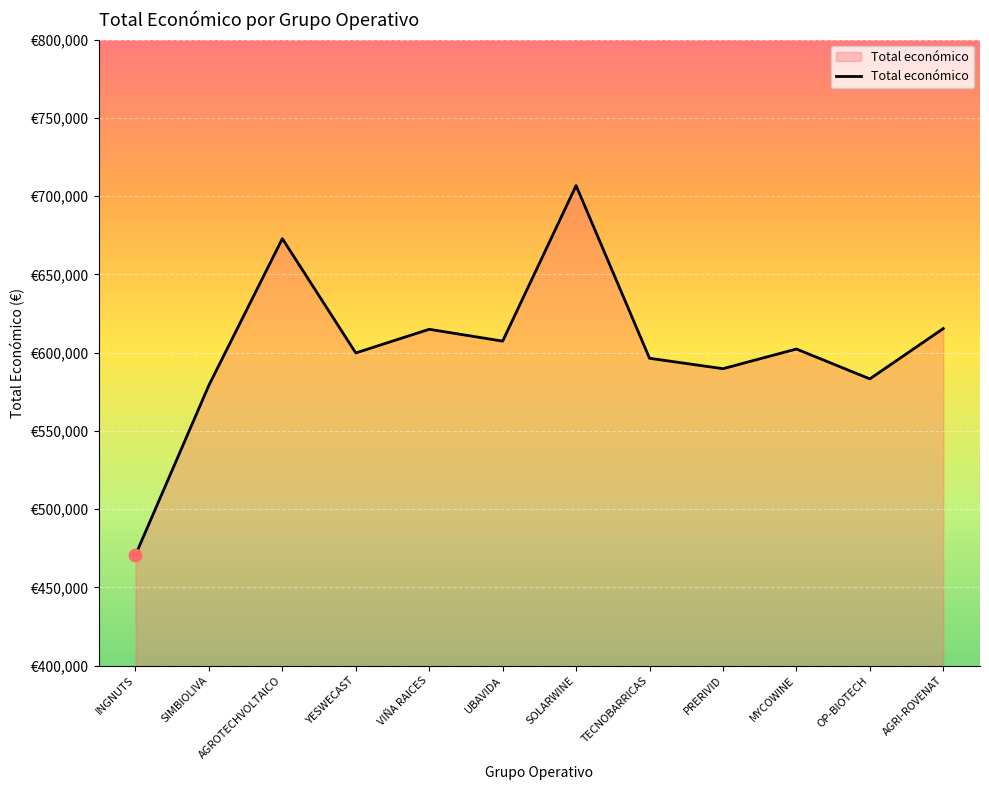

Approximately how many times larger is the value at SIMBIOLIVA compared to TECNOBARRICAS?

1.0